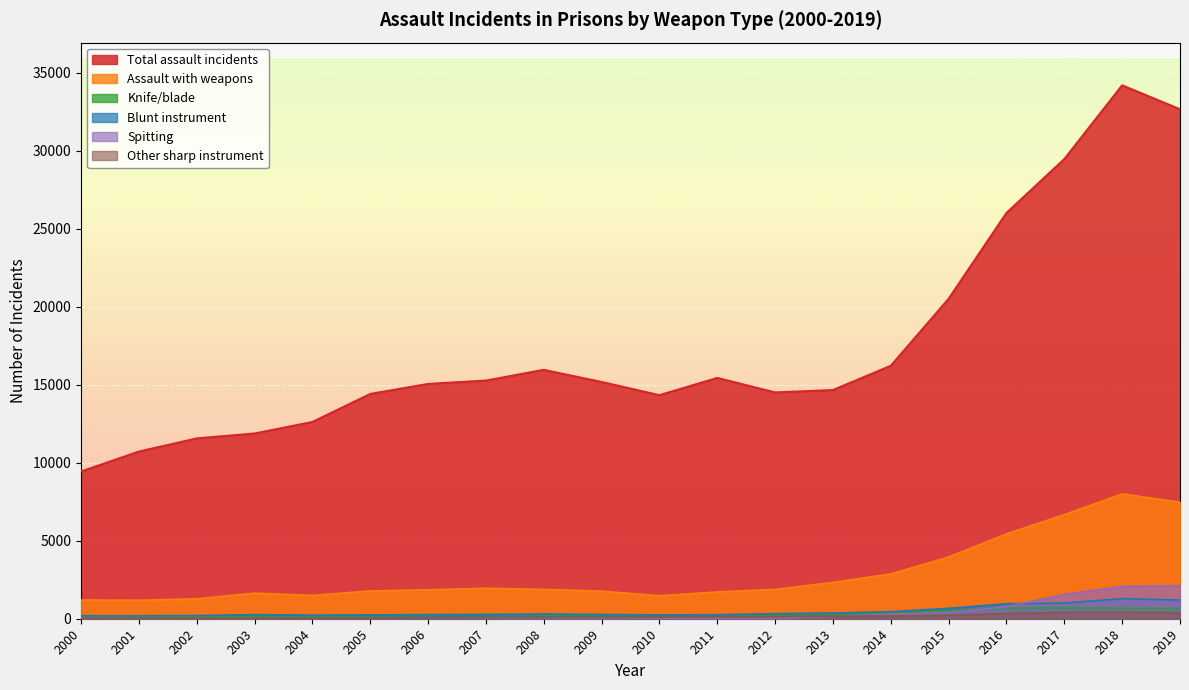

At which category is the sum across all series the highest?

2018